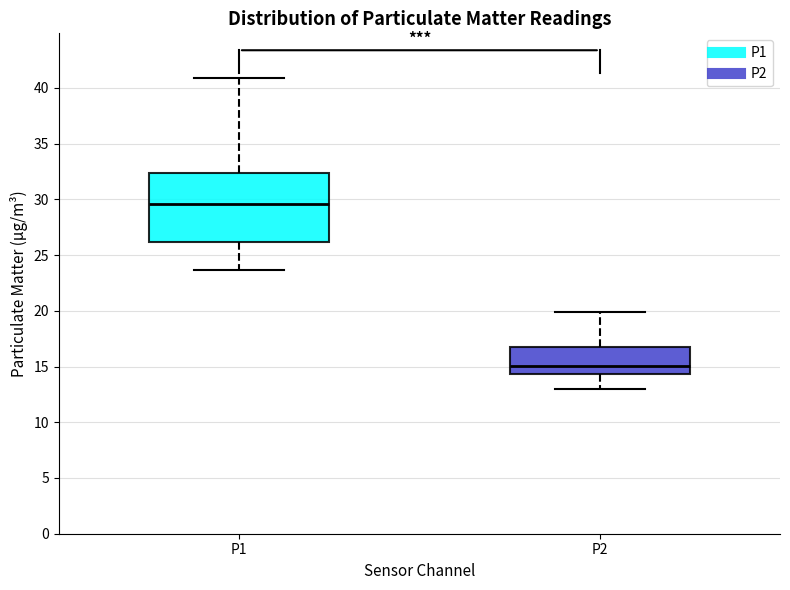

Where does the lower whisker of the box for P2 end on the y-axis? The values are not printed on the chart, so give them approximately, as read against the axis.

13.0